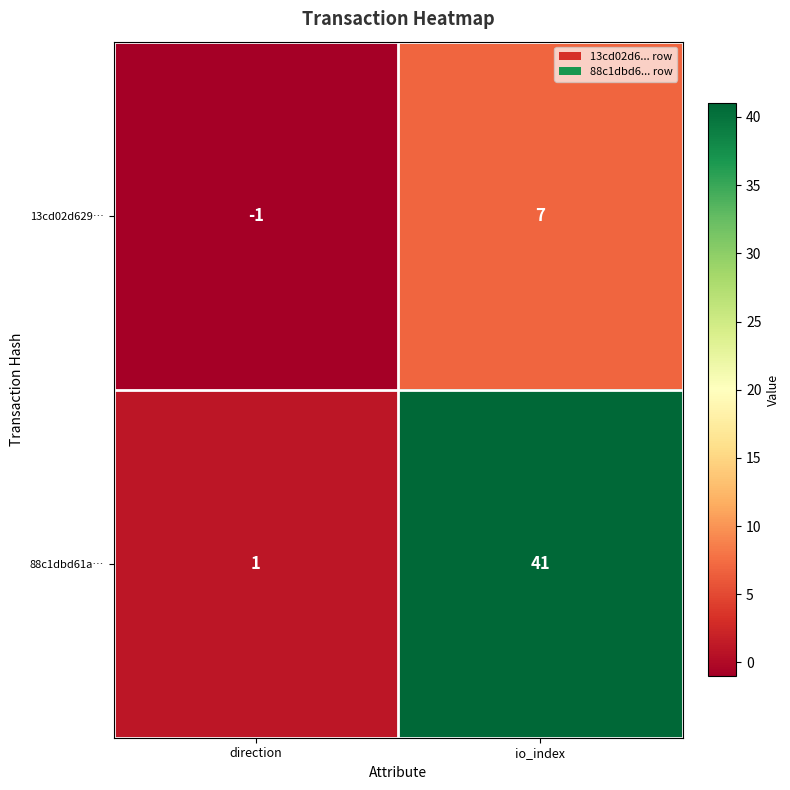

What is the average value of the 88c1dbd61a… series?

21